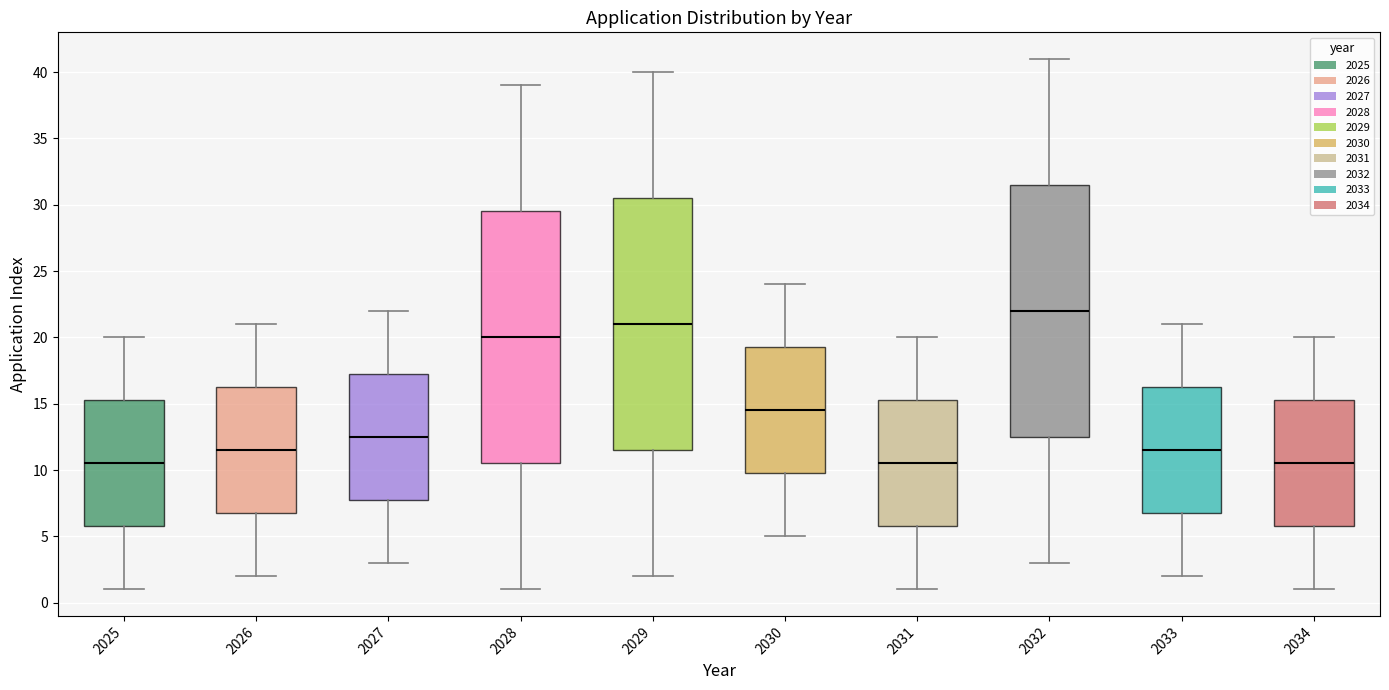

Reading left to right, transcribe this box plot: for each box, give where its median line is, the range the box spans, and where its two whiskers end, as read against the y-axis. The values are not printed on the chart, so give them approximately, as read against the axis.

2025: median 10.5, box 6.0 to 15.5, whiskers 1.0 to 20.0
2026: median 11.5, box 7.0 to 16.5, whiskers 2.0 to 21.0
2027: median 12.5, box 8.0 to 17.5, whiskers 3.0 to 22.0
2028: median 20.0, box 10.5 to 29.5, whiskers 1.0 to 39.0
2029: median 21.0, box 11.5 to 30.5, whiskers 2.0 to 40.0
2030: median 14.5, box 10.0 to 19.5, whiskers 5.0 to 24.0
2031: median 10.5, box 6.0 to 15.5, whiskers 1.0 to 20.0
2032: median 22.0, box 12.5 to 31.5, whiskers 3.0 to 41.0
2033: median 11.5, box 7.0 to 16.5, whiskers 2.0 to 21.0
2034: median 10.5, box 6.0 to 15.5, whiskers 1.0 to 20.0